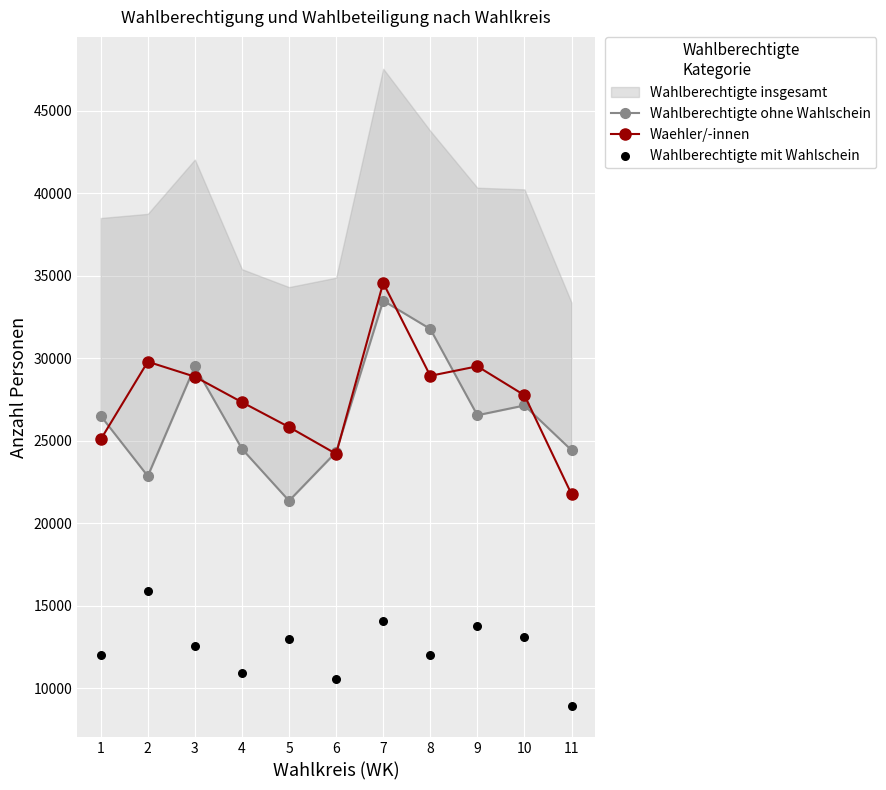

Is the value of Wahlberechtigte mit Wahlschein at 10 greater than the value of Wahlberechtigte ohne Wahlschein at 8?

No